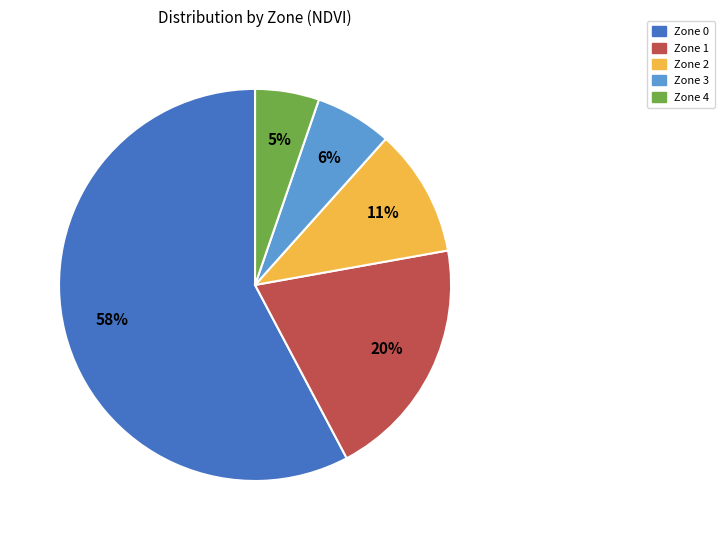

To the nearest percent, what percentage of the pie is Zone 4?

5%